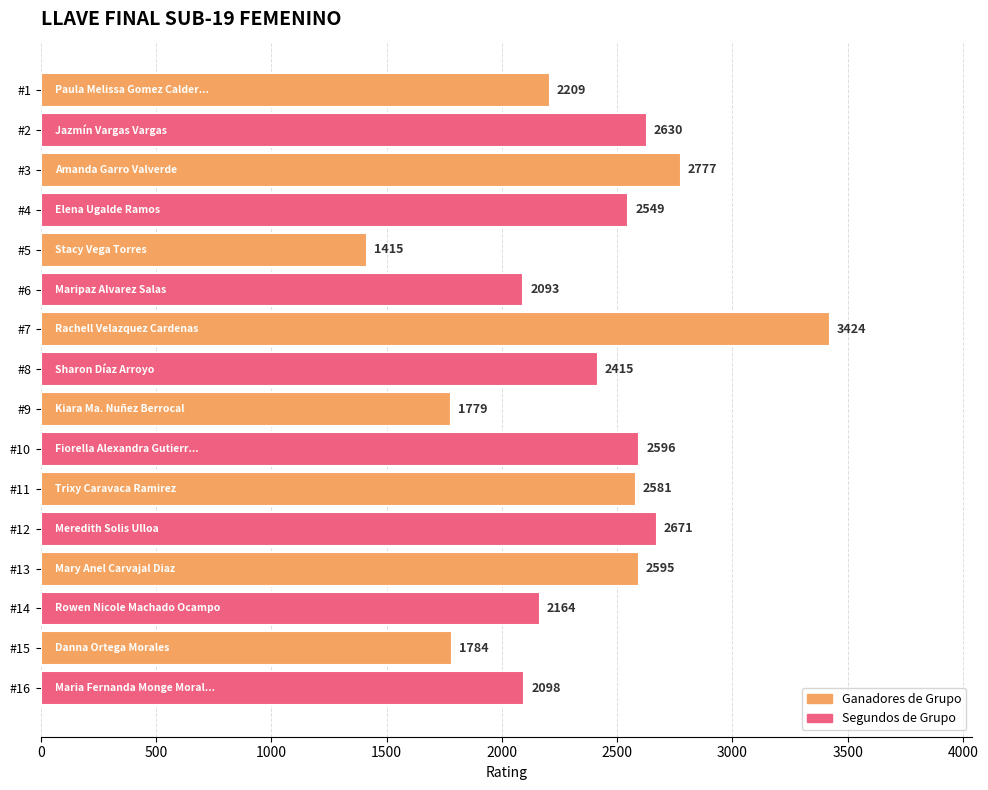

What is the smallest value displayed?

1415